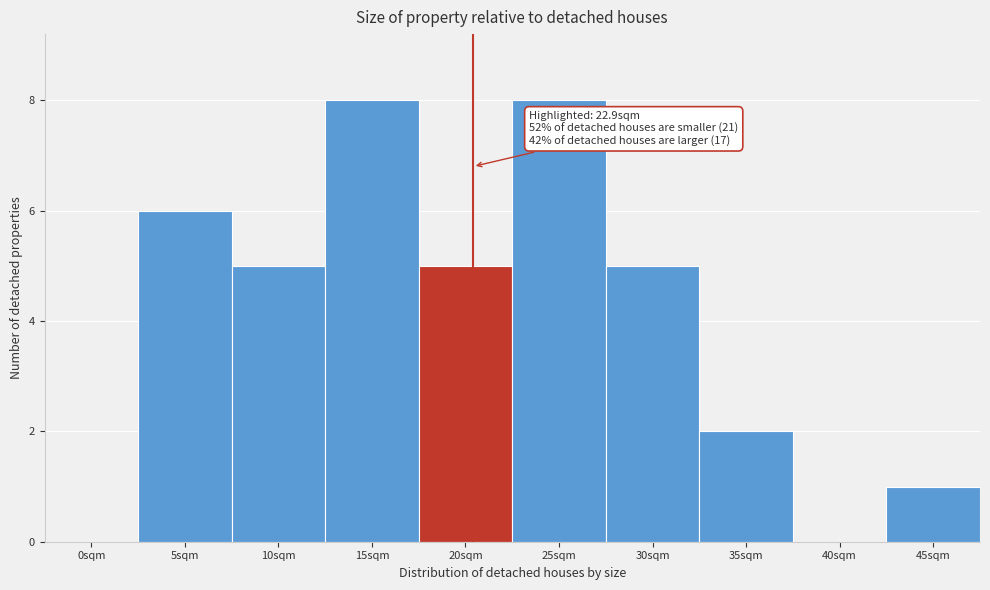

Reading left to right, extract all data points from this chart.

0sqm=0	5sqm=6	10sqm=5	15sqm=8	20sqm=5	25sqm=8	30sqm=5	35sqm=2	40sqm=0	45sqm=1